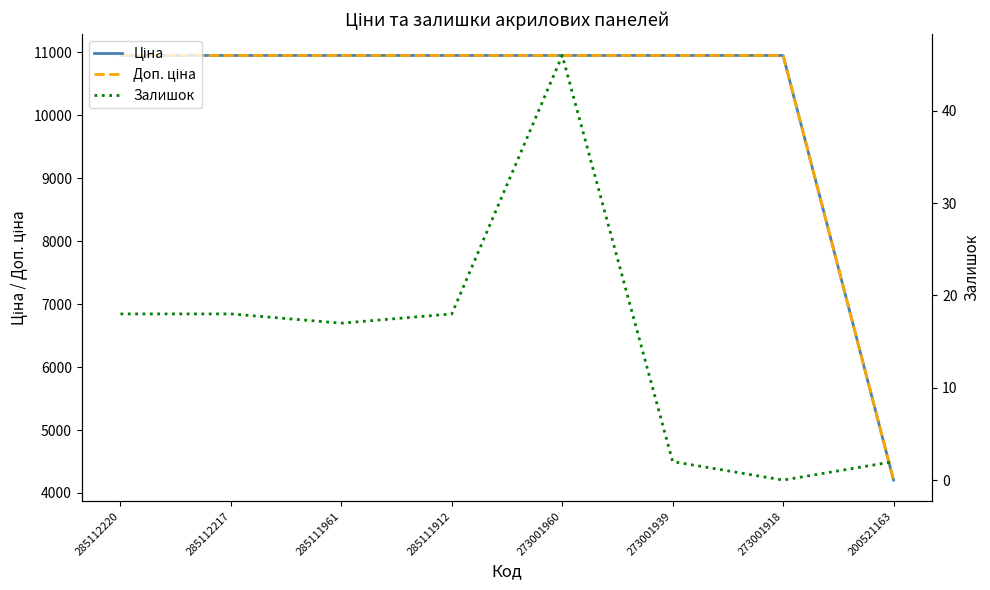

List the series in order of their peak value, lowest first.

Залишок, Ціна, Доп. ціна